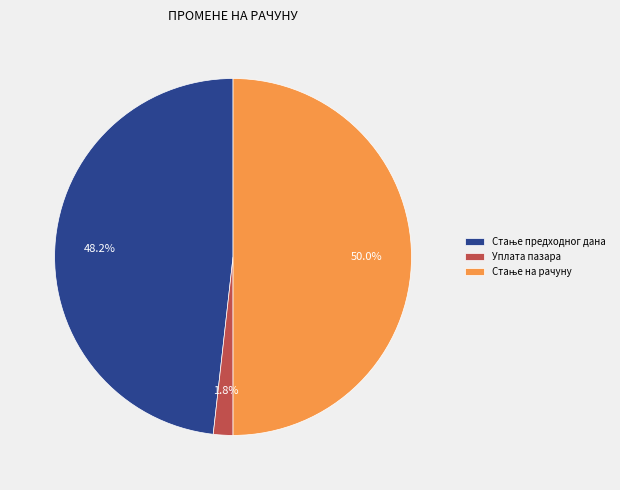

Which slice is the smallest?

Уплата пазара